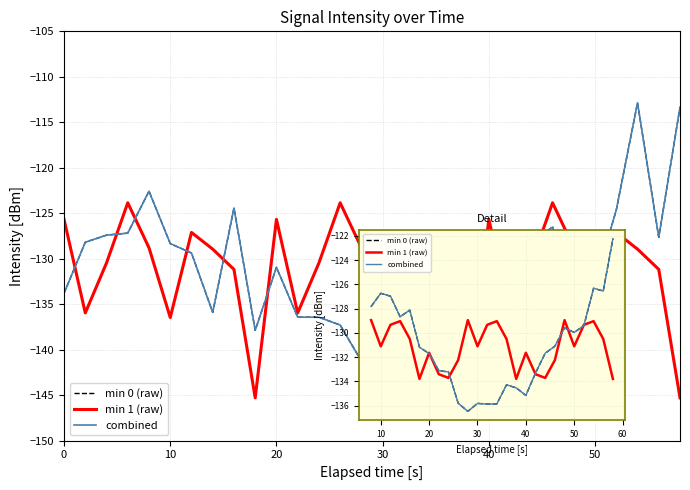

In combined, how many points are lower than both neighbors (excluding endpoints)?

6